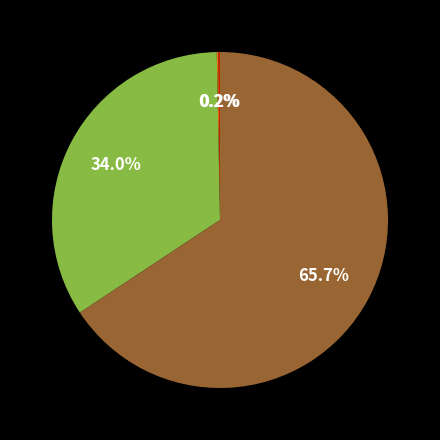

Is there any slice that represents more than half of the pie?

Yes